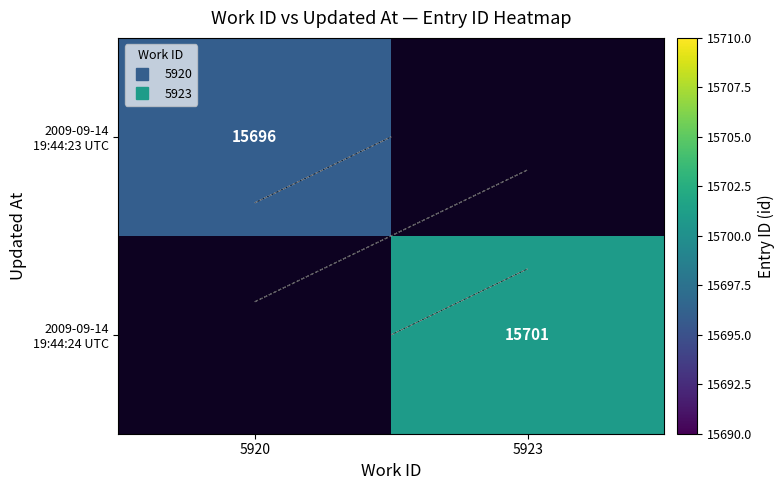

Is the value of 2009-09-14 19:44:23 UTC at 5923 greater than the value of 2009-09-14 19:44:24 UTC at 5923?

No